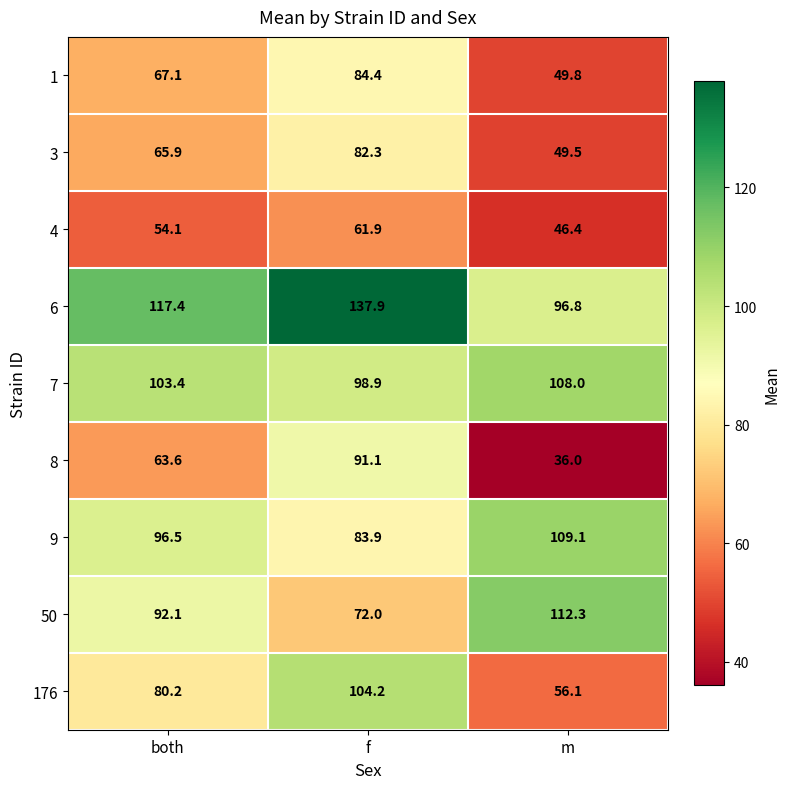

The 8 series shows 11.5 at m. True or false?

False